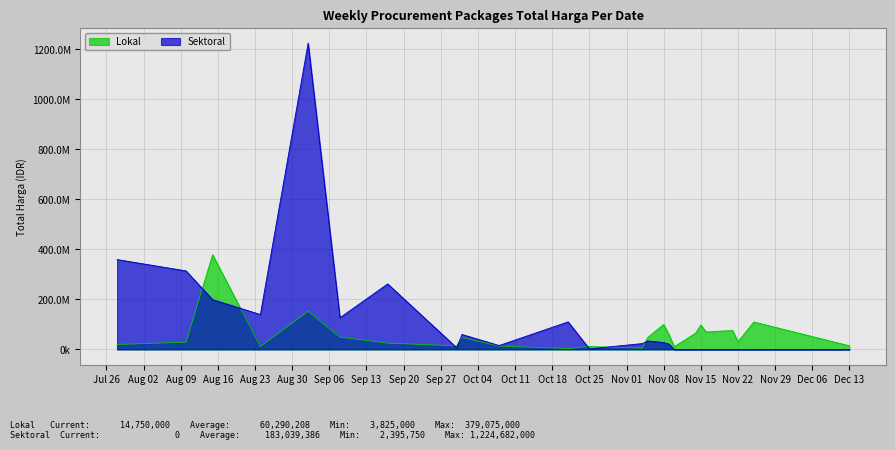

Read the Total Harga (Lokal) value at 2022-11-04, to the nearest 10.

5093000